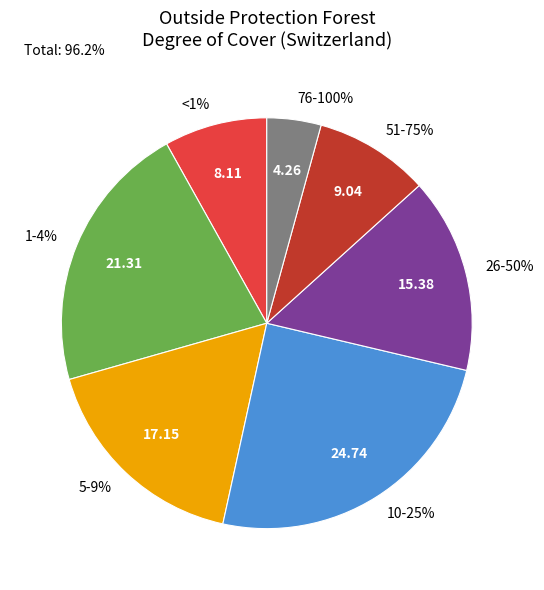

Rank the categories by value from highest to lowest.

10-25%, 1-4%, 5-9%, 26-50%, 51-75%, <1%, 76-100%